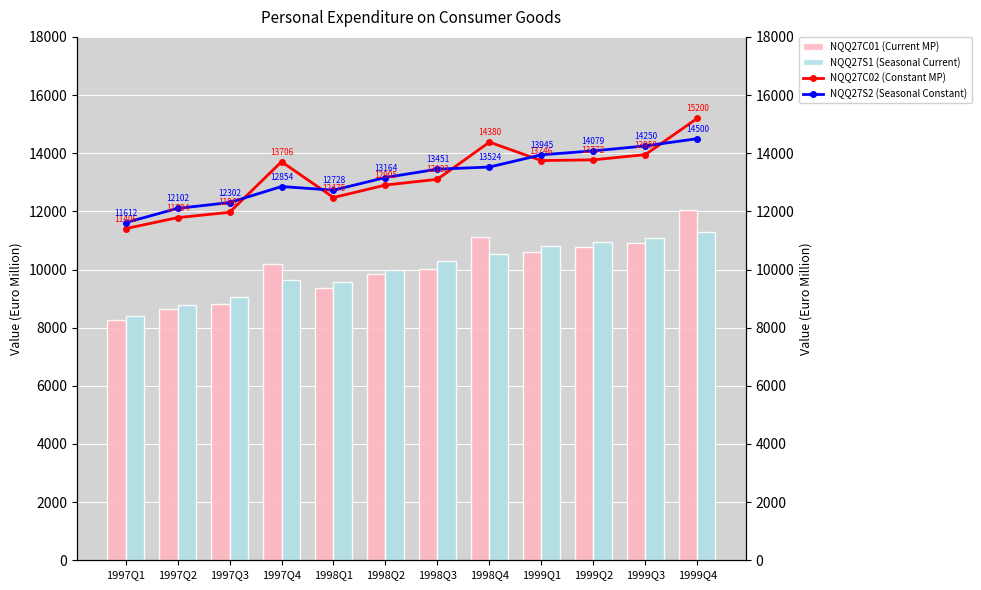

What are all the series names shown in the legend?

NQQ27C01 (Current MP), NQQ27S1 (Seasonal Current), NQQ27C02 (Constant MP), NQQ27S2 (Seasonal Constant)